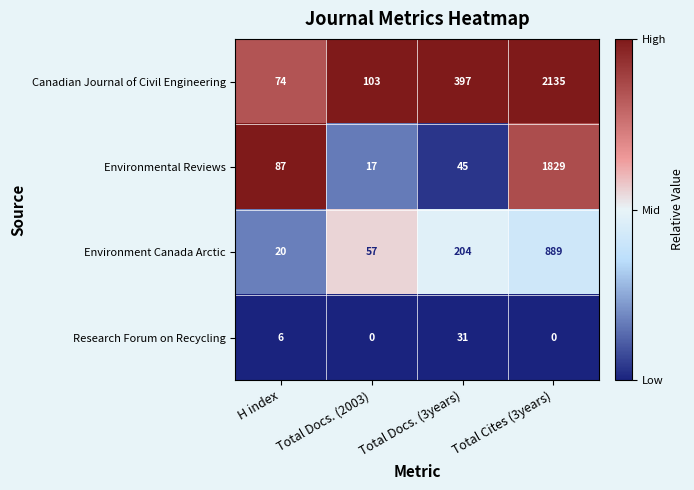

How many distinct data groups are displayed?

4